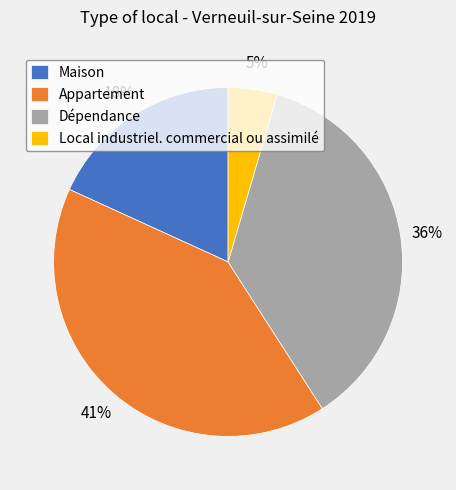

To the nearest percent, what percentage of the pie is Maison?

18%